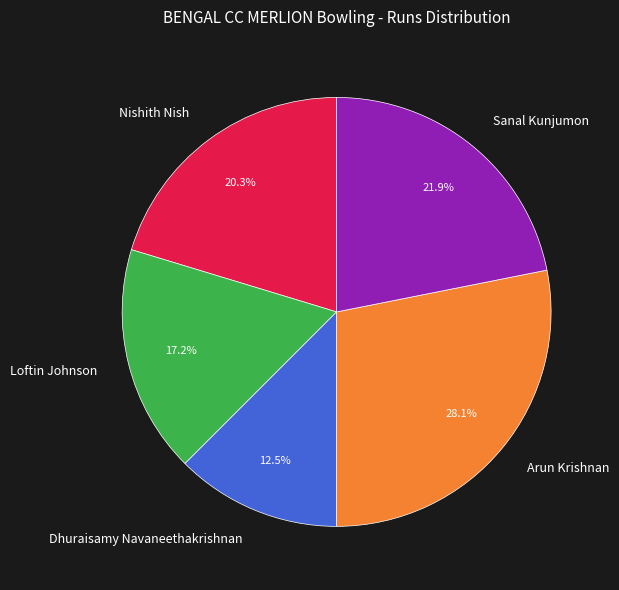

What is the largest slice in the pie chart?

Arun Krishnan